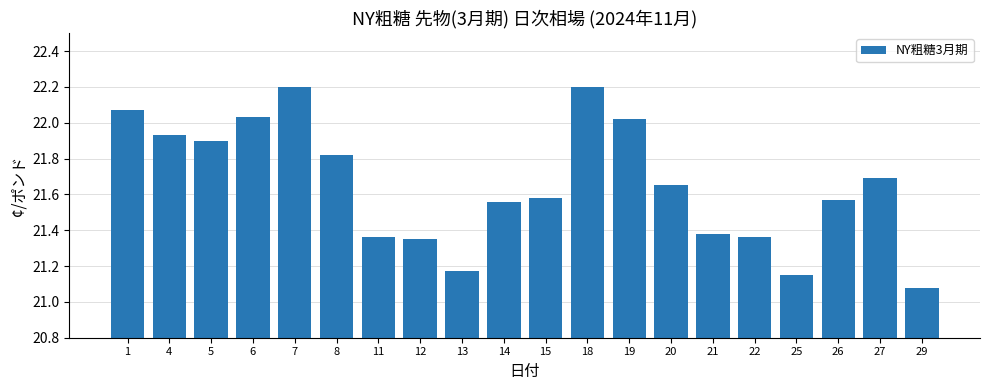

At which category does the chart reach its minimum across all series?

29